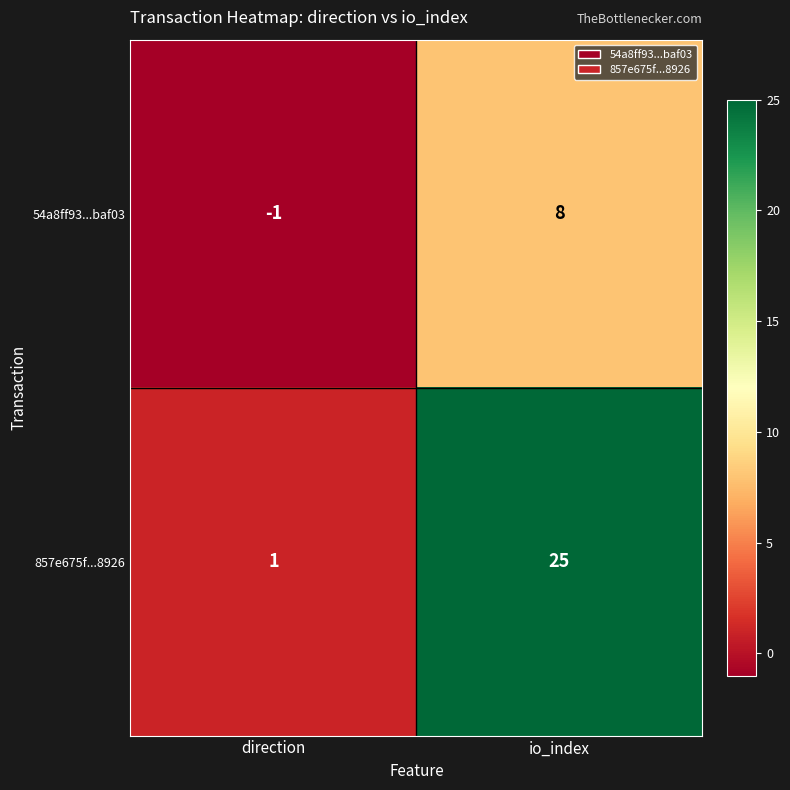

The value of 857e675f...8926 at direction is 2. True or false?

False